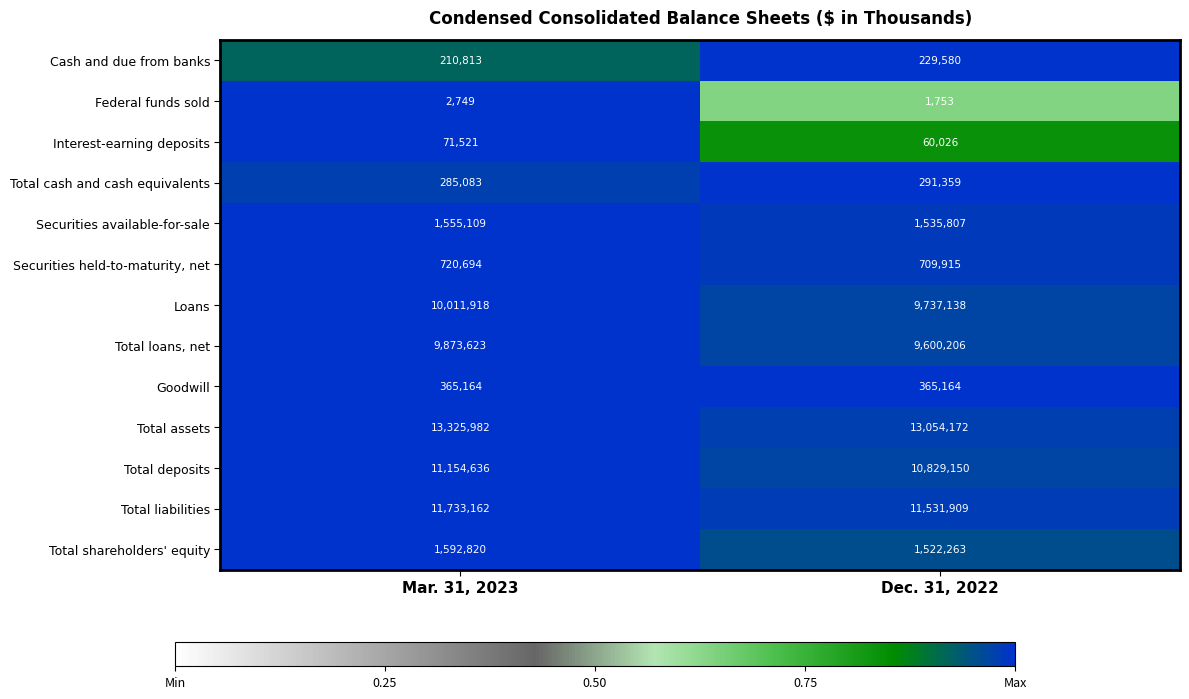

What is the spread (max minus min) of values at Dec. 31, 2022?

13052419